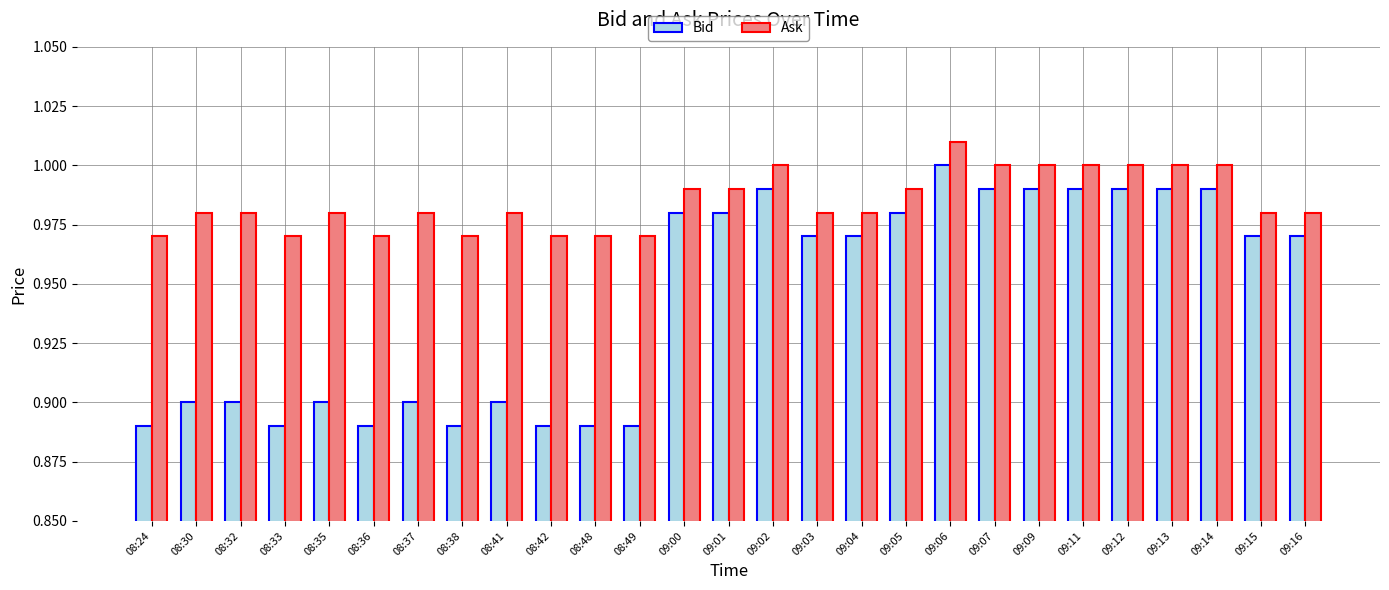

Is the value of Ask at 08:36 greater than the value of Bid at 08:32?

Yes